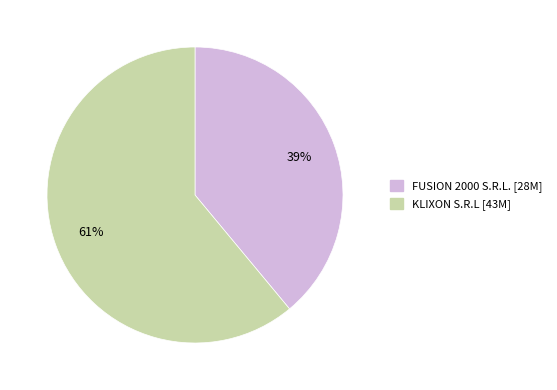

True or false: KLIXON S.R.L accounts for 73% of the total.

False